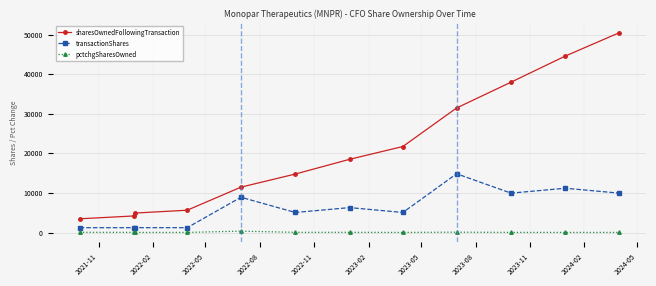

Rank the series by their average value, from lowest to highest.

pctchgSharesOwned, transactionShares, sharesOwnedFollowingTransaction